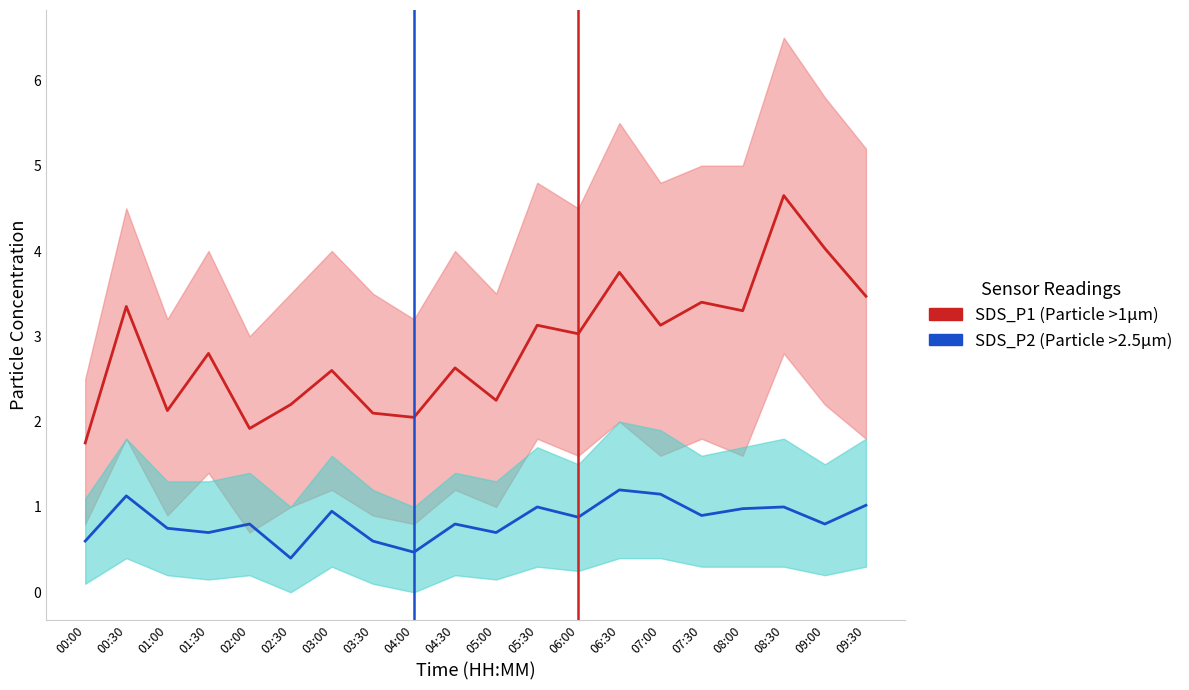

Which has a higher value, 03:30 or 07:30?

07:30